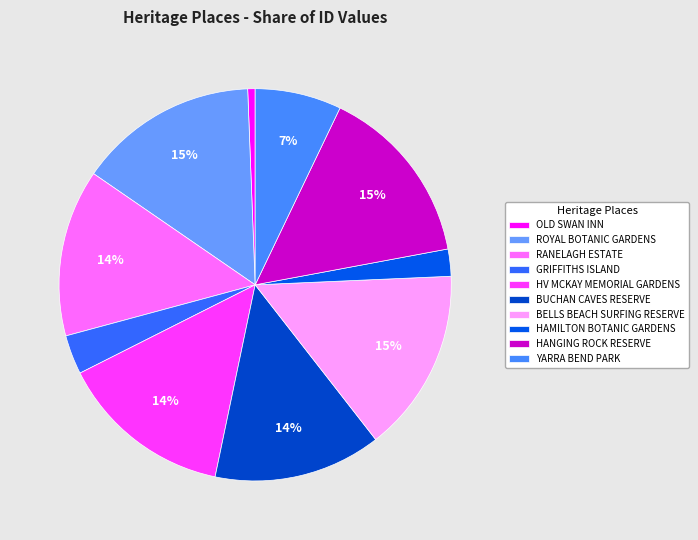

Is there any slice that represents more than half of the pie?

No